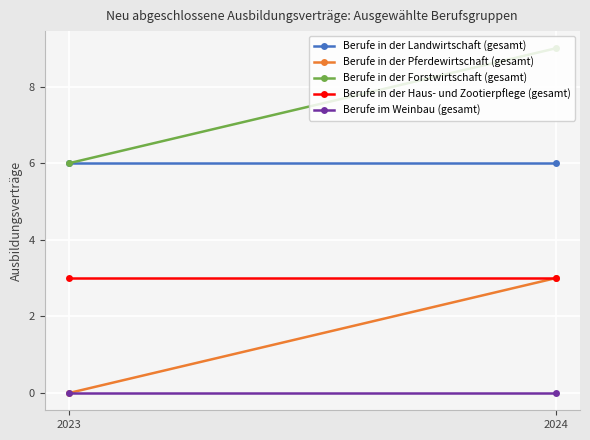

Which series has the widest spread of values?

Berufe in der Pferdewirtschaft (gesamt)